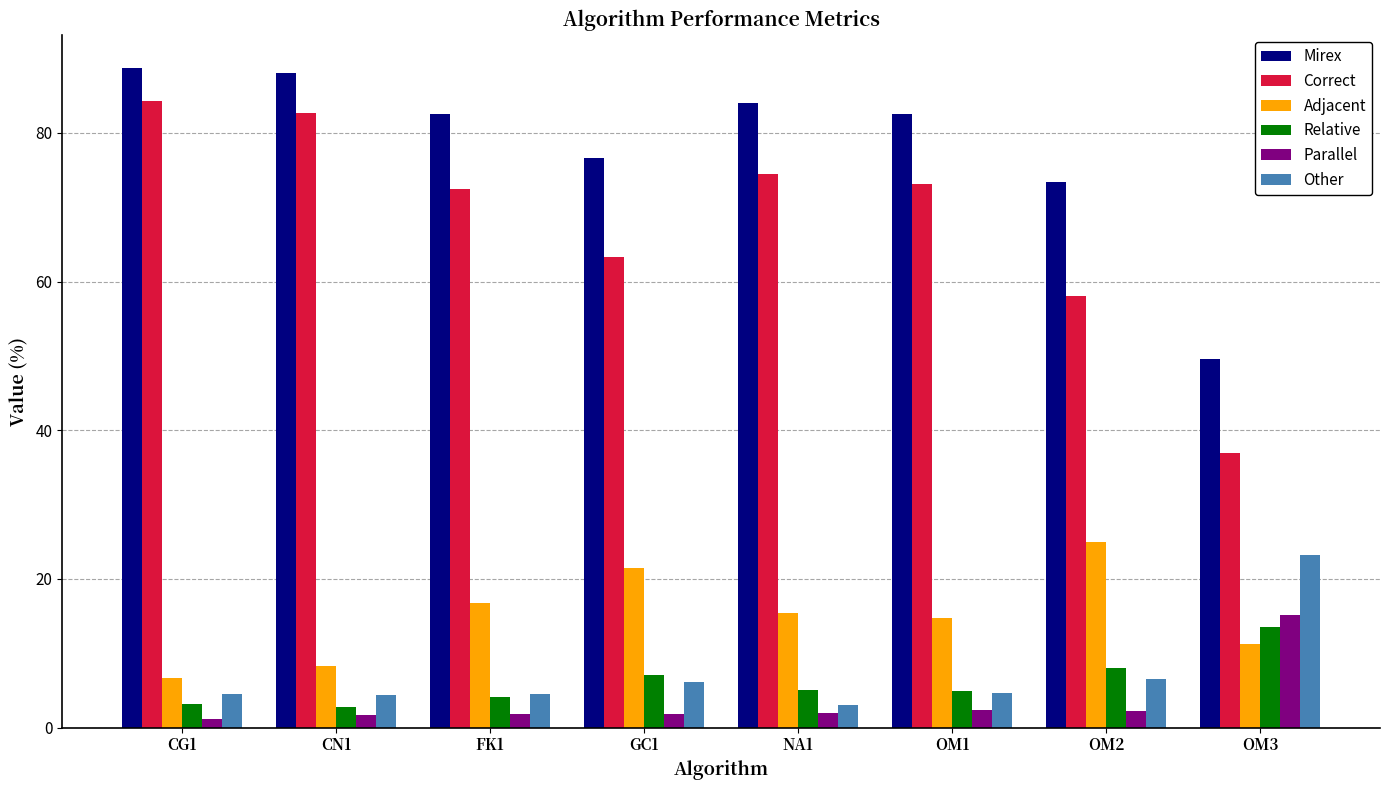

What is the total value across all series at OM3?

149.6